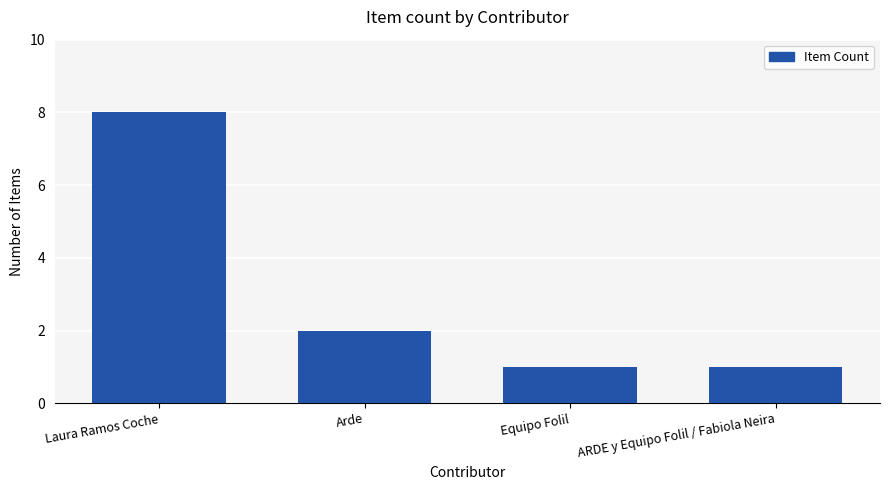

What is the difference between the maximum and second lowest values?

7